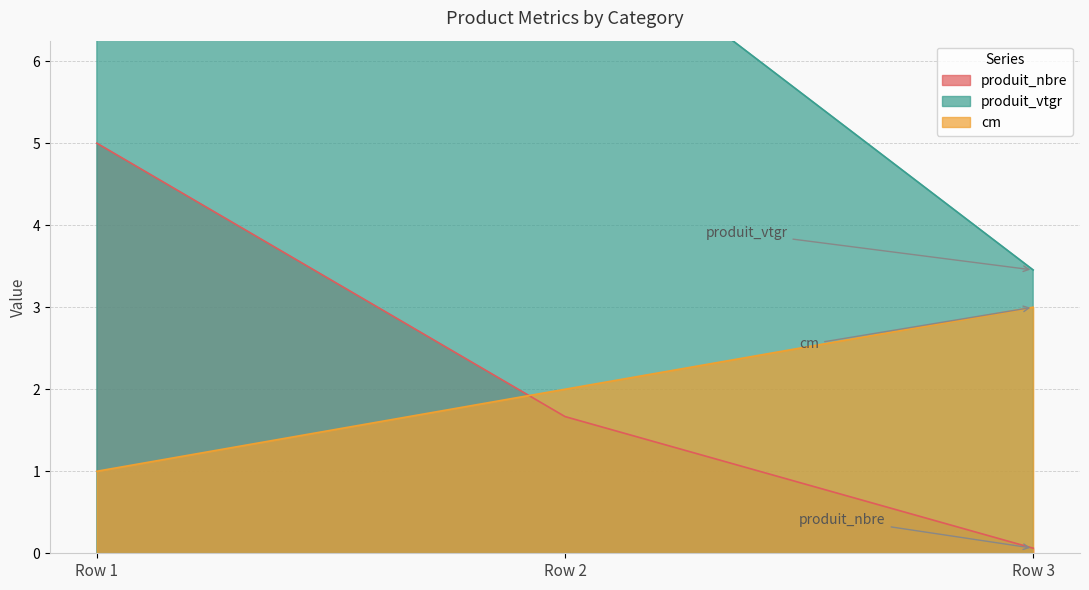

Count the number of categories in the chart.

3